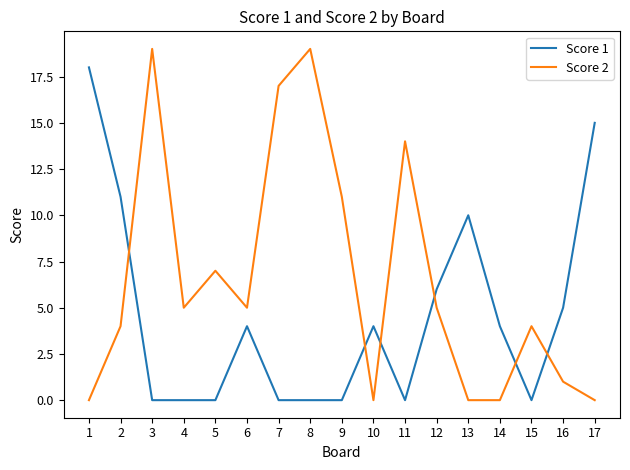

What is the difference between the maximum and second lowest values in the Score 1 series?

18